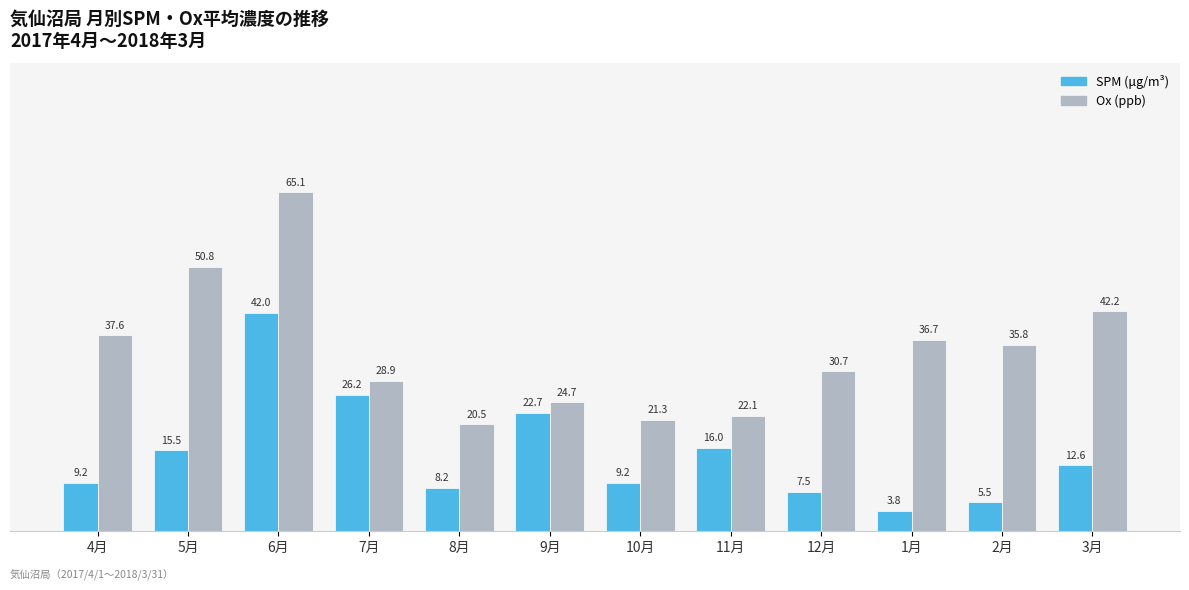

Which series has the widest spread of values?

Ox (ppb)